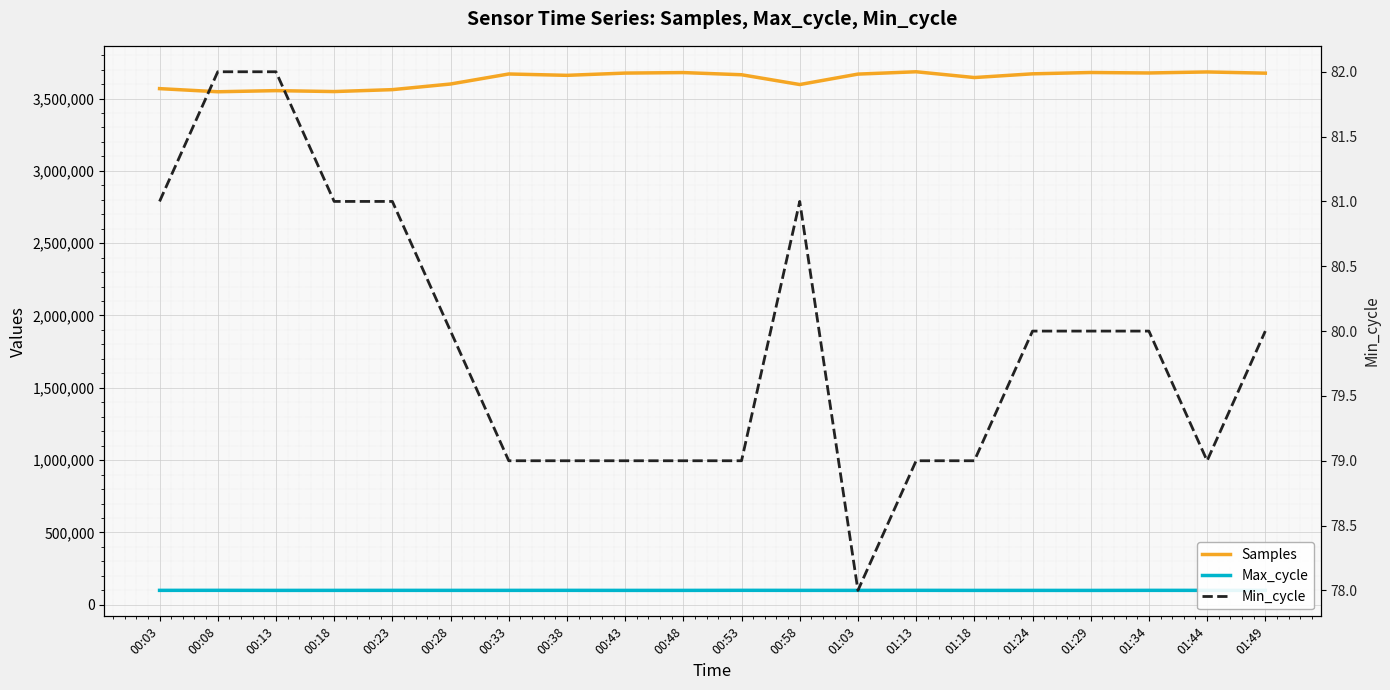

Rank the series at 00:33 from lowest to highest value.

Min_cycle, Max_cycle, Samples